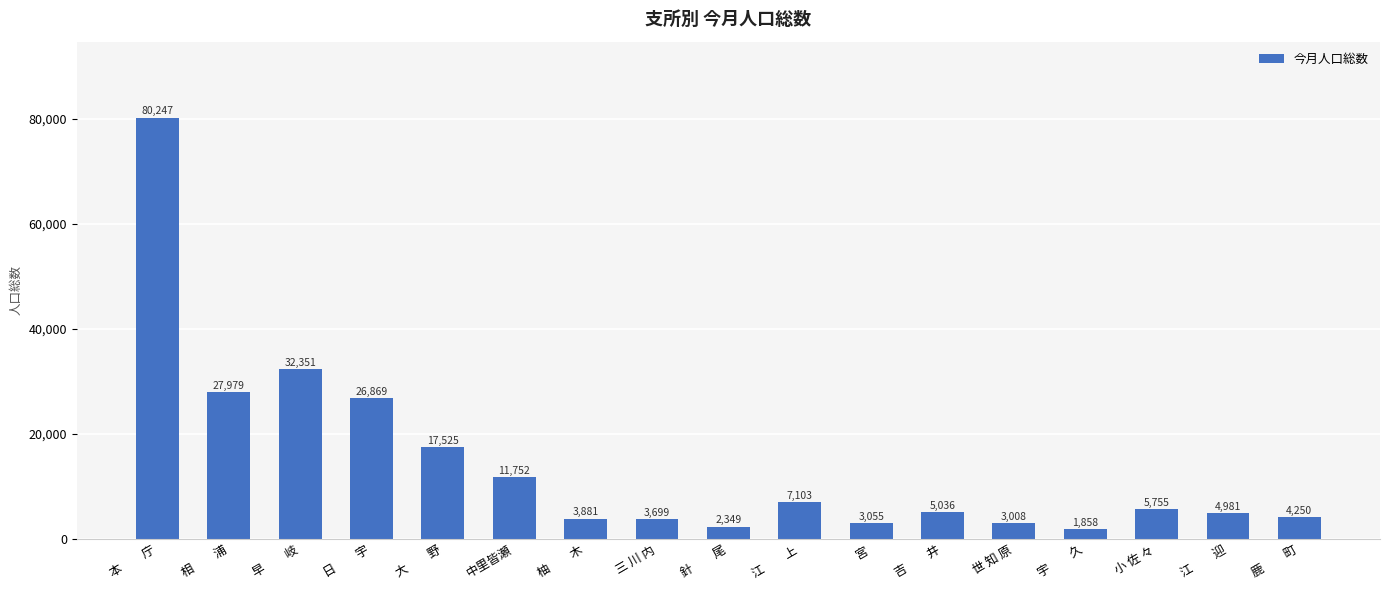

Reading right to left, transcribe all the data shown in this chart.

4250	4981	5755	1858	3008	5036	3055	7103	2349	3699	3881	11752	17525	26869	32351	27979	80247